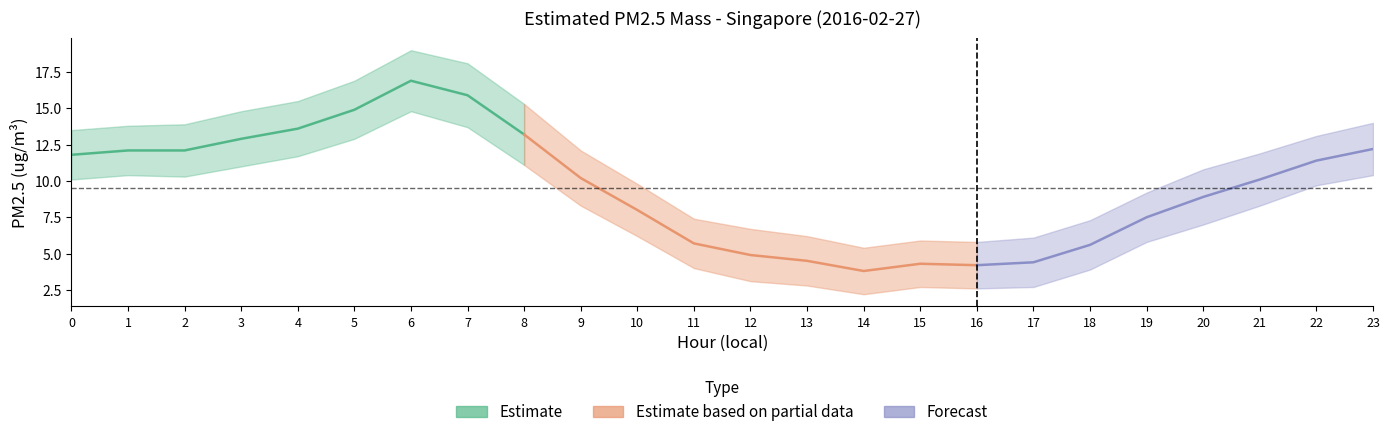

How many data points in upper_band are above 12?

12